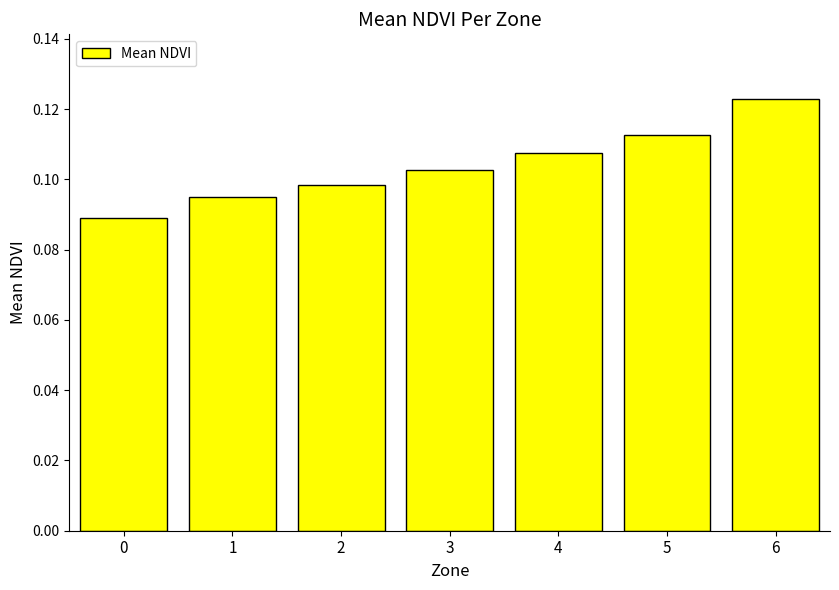

Count the number of data series in this chart.

1